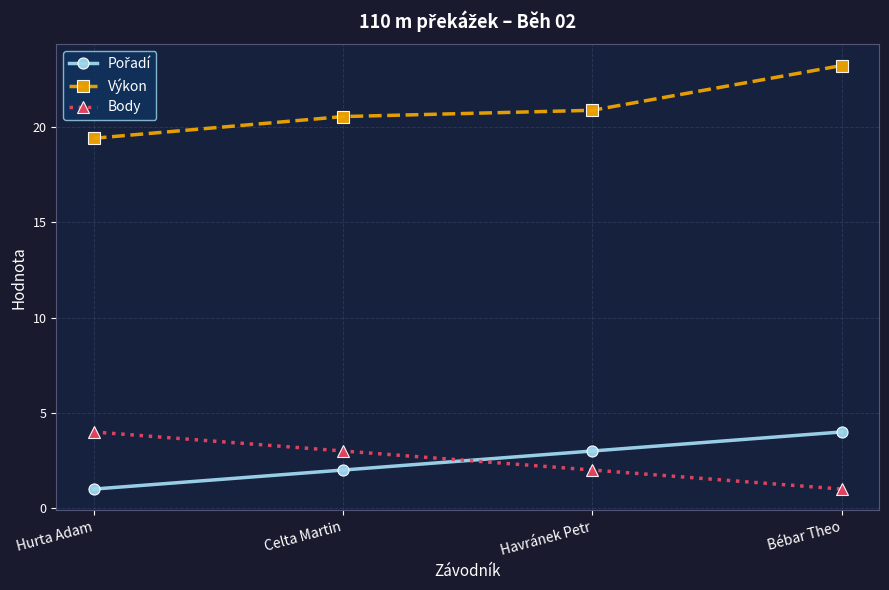

How many distinct data groups are displayed?

3